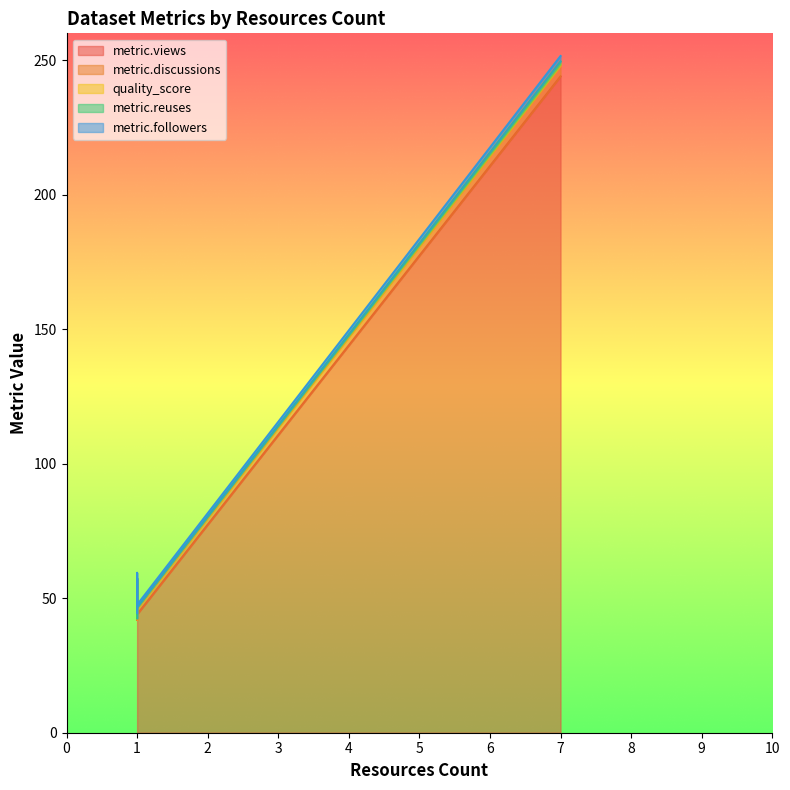

At how many categories does at least one series exceed 73?

1